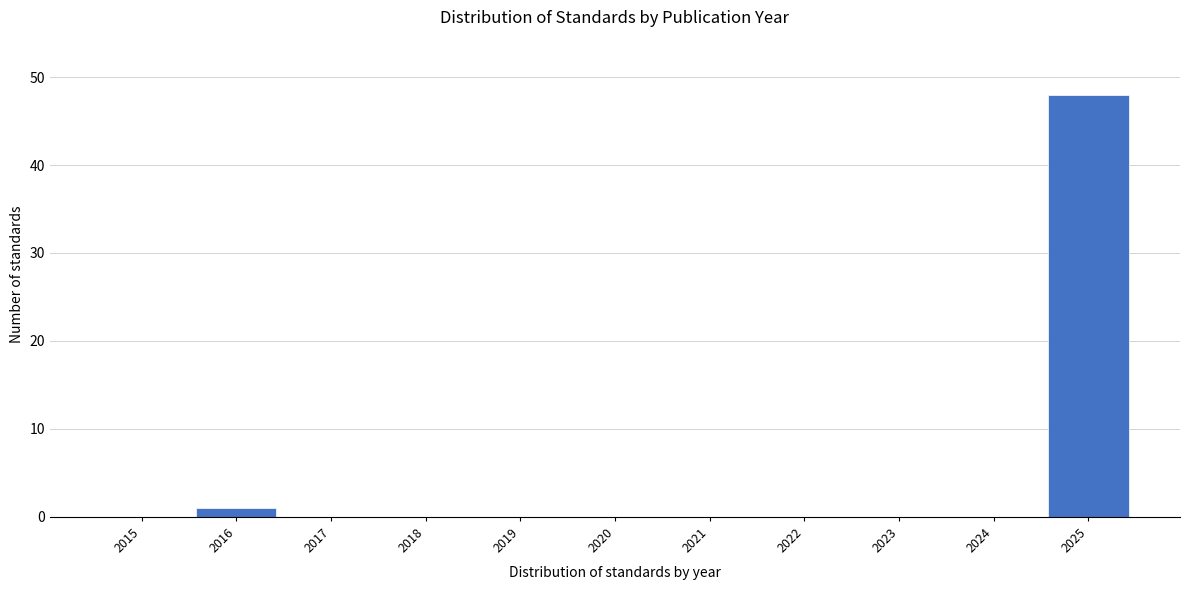

Reading left to right, what are all the values shown in this chart?

2015=0	2016=1	2017=0	2018=0	2019=0	2020=0	2021=0	2022=0	2023=0	2024=0	2025=48